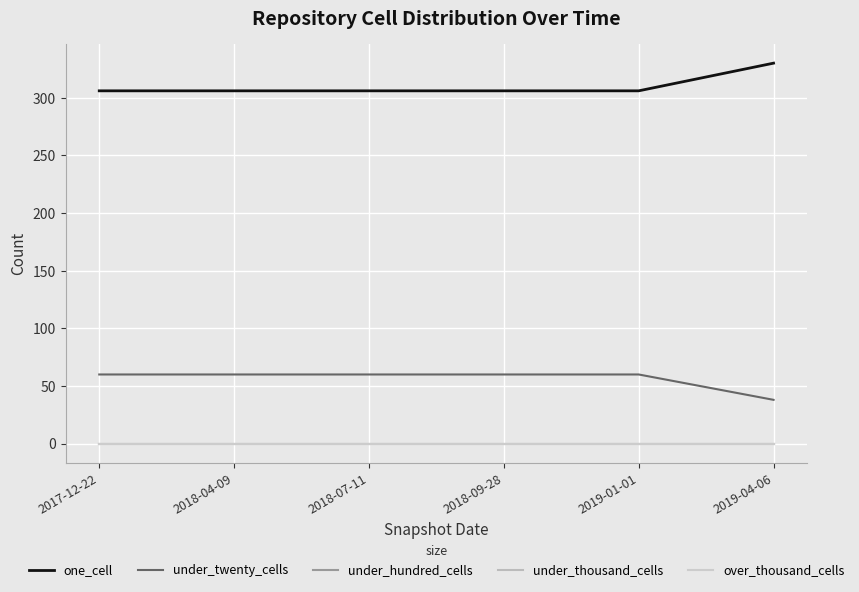

What position from the right is 2019-01-01?

2